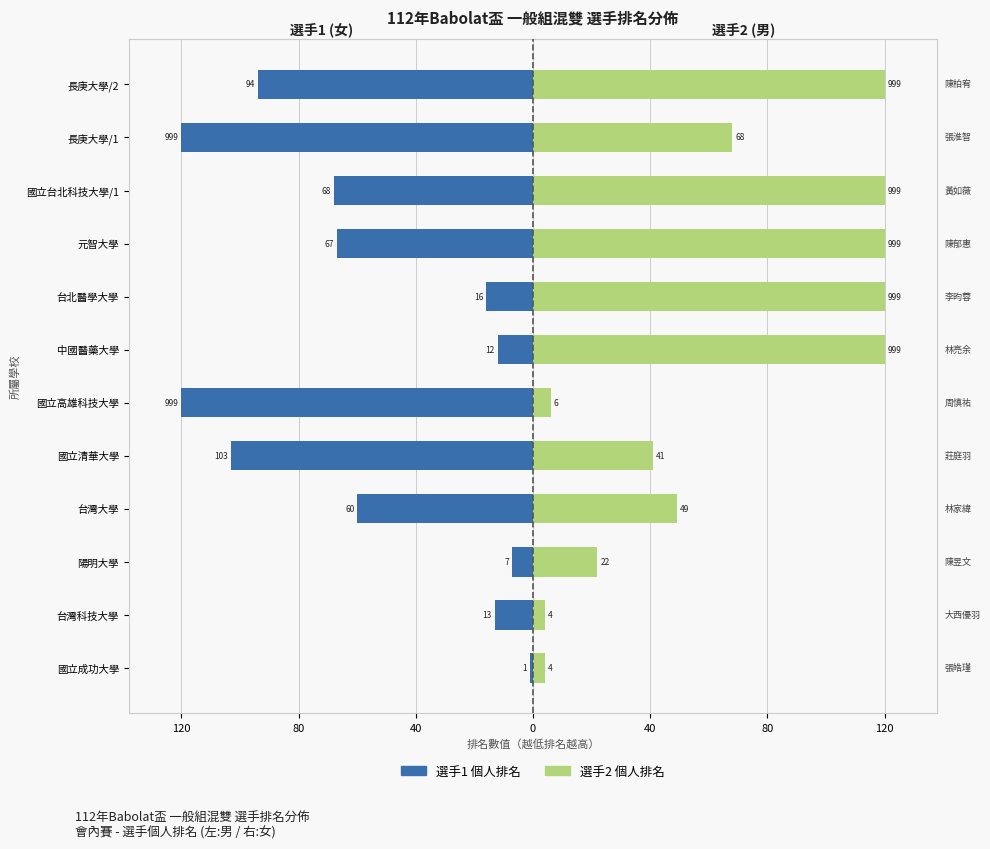

How many bars are there in total?

24